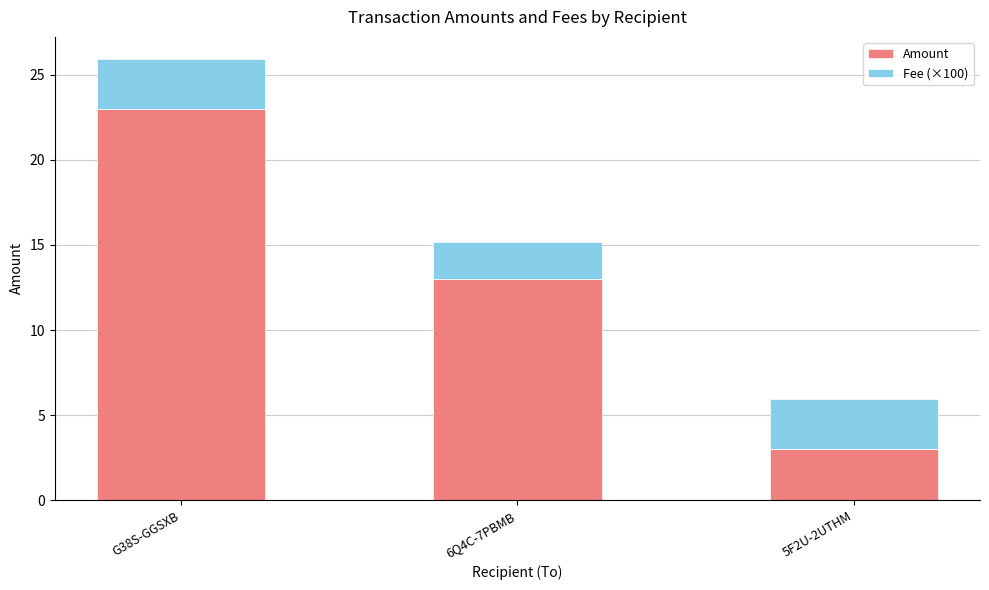

Are the bars horizontal?

No